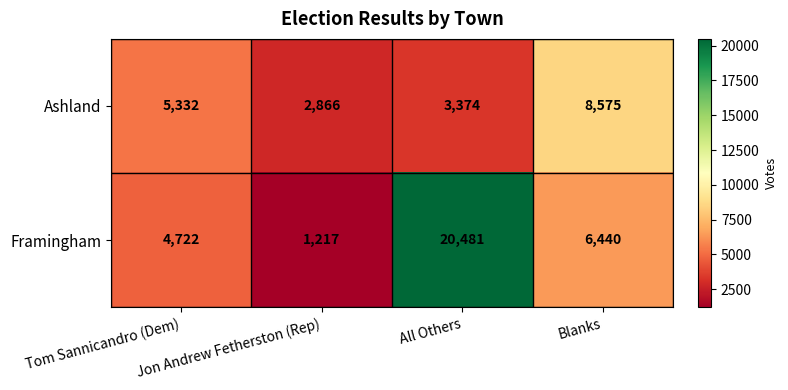

At how many categories does at least one series exceed 8320?

2